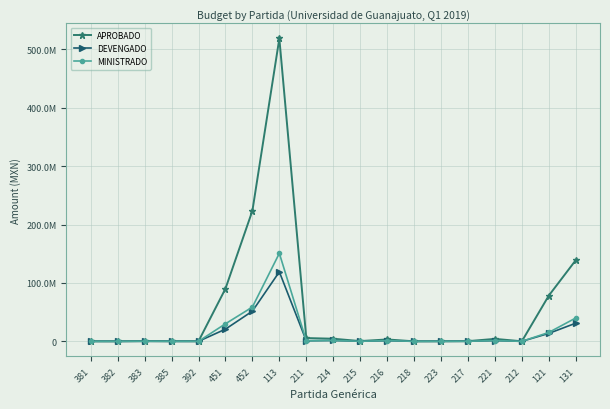

What is the minimum value for APROBADO?

40233.2